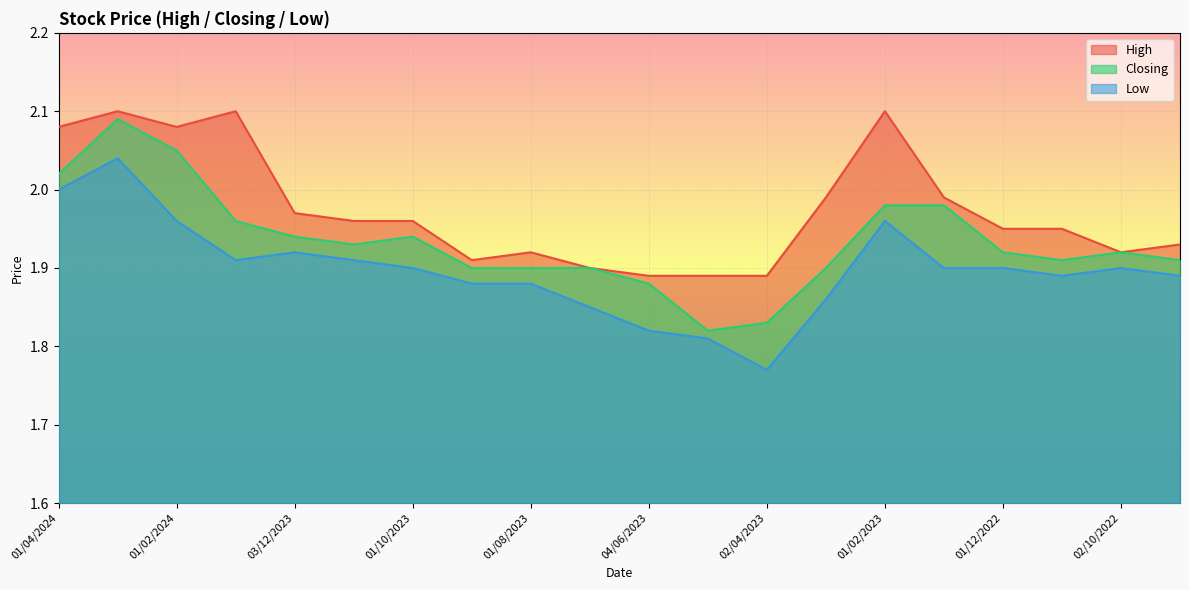

Reading left to right, list all the values displayed in this chart.

High: 01/04/2024=2.1	03/03/2024=2.1	01/02/2024=2.1	02/01/2024=2.1	03/12/2023=2.0	01/11/2023=2.0	01/10/2023=2.0	03/09/2023=1.9	01/08/2023=1.9	02/07/2023=1.9	04/06/2023=1.9	01/05/2023=1.9	02/04/2023=1.9	01/03/2023=2.0	01/02/2023=2.1	02/01/2023=2.0	01/12/2022=1.9	01/11/2022=1.9	02/10/2022=1.9	01/09/2022=1.9
Closing: 01/04/2024=2.0	03/03/2024=2.1	01/02/2024=2.0	02/01/2024=2.0	03/12/2023=1.9	01/11/2023=1.9	01/10/2023=1.9	03/09/2023=1.9	01/08/2023=1.9	02/07/2023=1.9	04/06/2023=1.9	01/05/2023=1.8	02/04/2023=1.8	01/03/2023=1.9	01/02/2023=2.0	02/01/2023=2.0	01/12/2022=1.9	01/11/2022=1.9	02/10/2022=1.9	01/09/2022=1.9
Low: 01/04/2024=2.0	03/03/2024=2.0	01/02/2024=2.0	02/01/2024=1.9	03/12/2023=1.9	01/11/2023=1.9	01/10/2023=1.9	03/09/2023=1.9	01/08/2023=1.9	02/07/2023=1.9	04/06/2023=1.8	01/05/2023=1.8	02/04/2023=1.8	01/03/2023=1.9	01/02/2023=2.0	02/01/2023=1.9	01/12/2022=1.9	01/11/2022=1.9	02/10/2022=1.9	01/09/2022=1.9